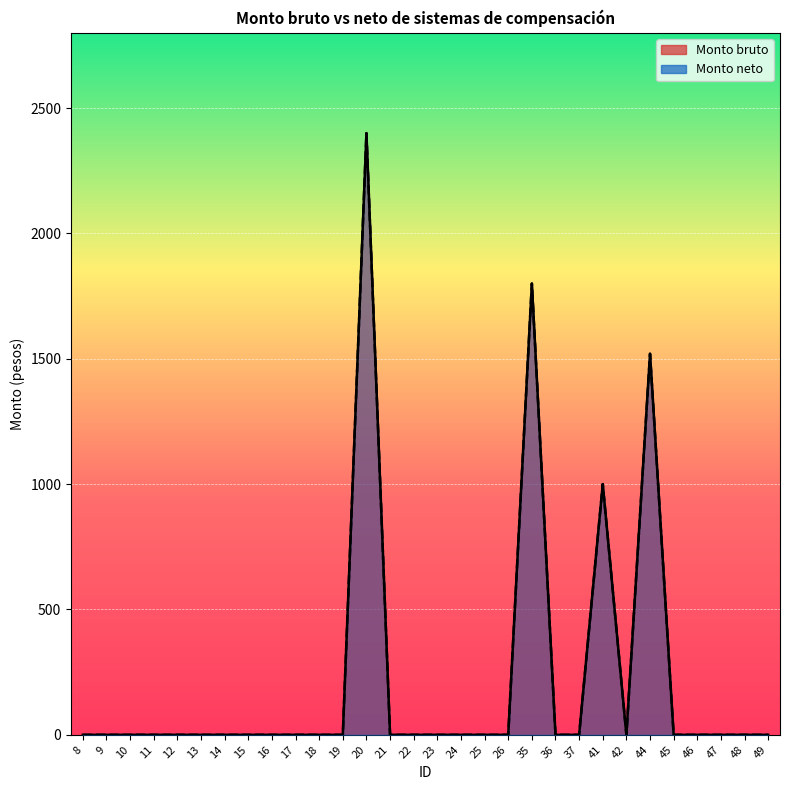

Between 17 and 10, which is larger?

17